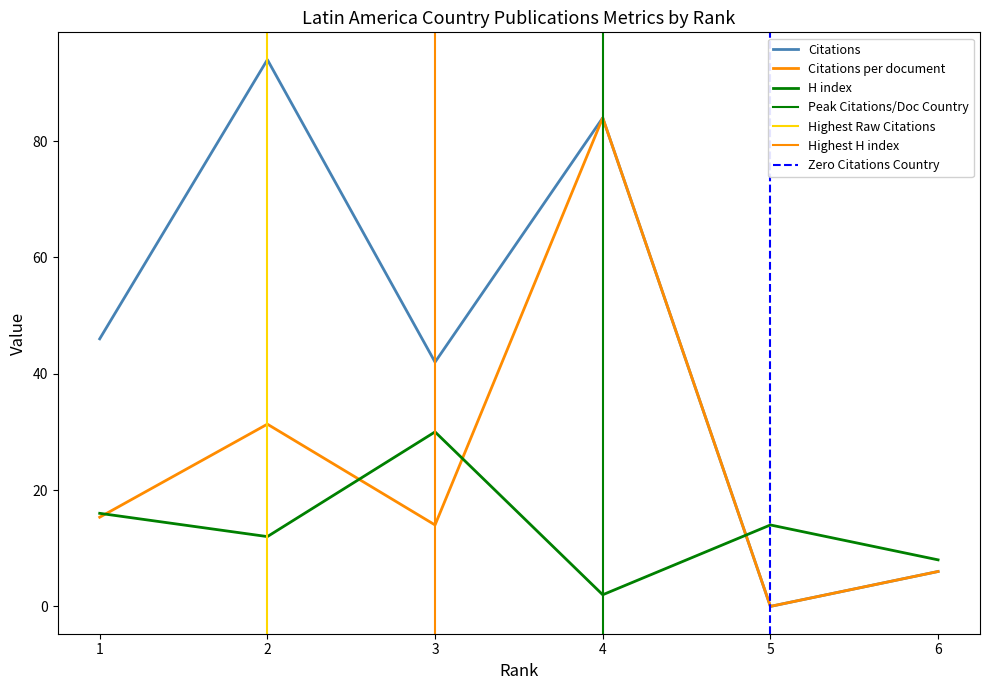

What is the difference between the maximum and minimum values in the H index series?

28.0